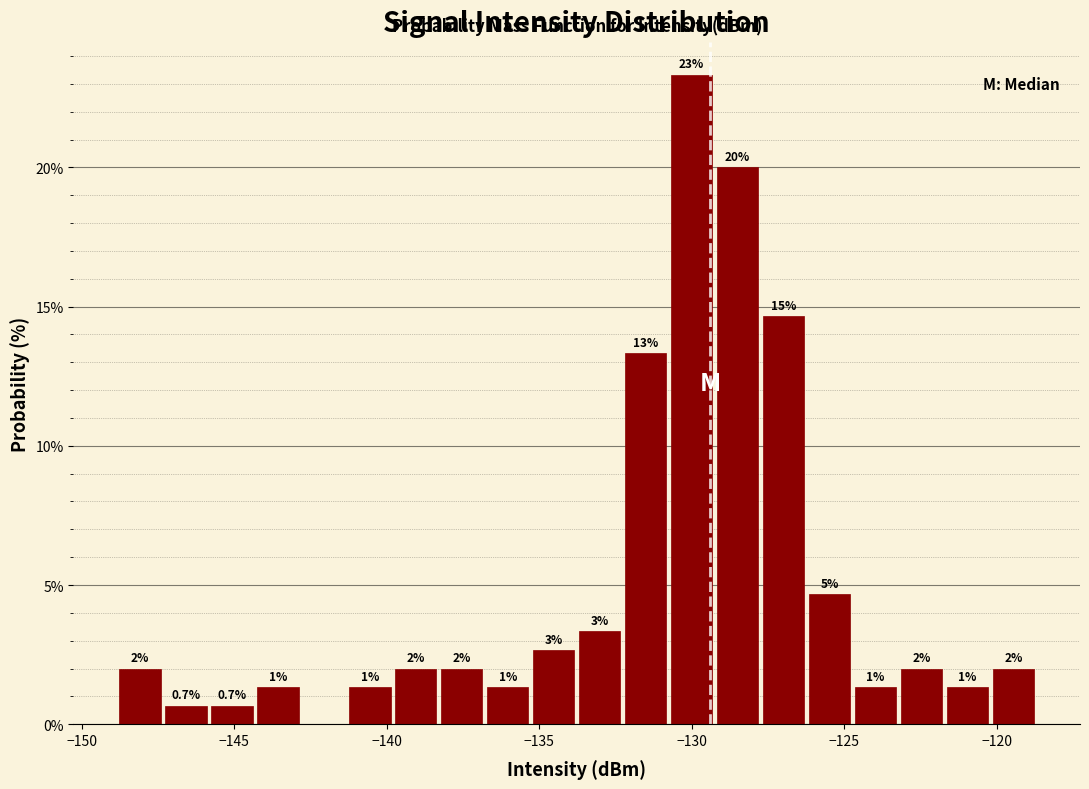

Around what value on the x-axis is the tallest bar? Give the approximate position of its centre, as read against the axis.

-130.0